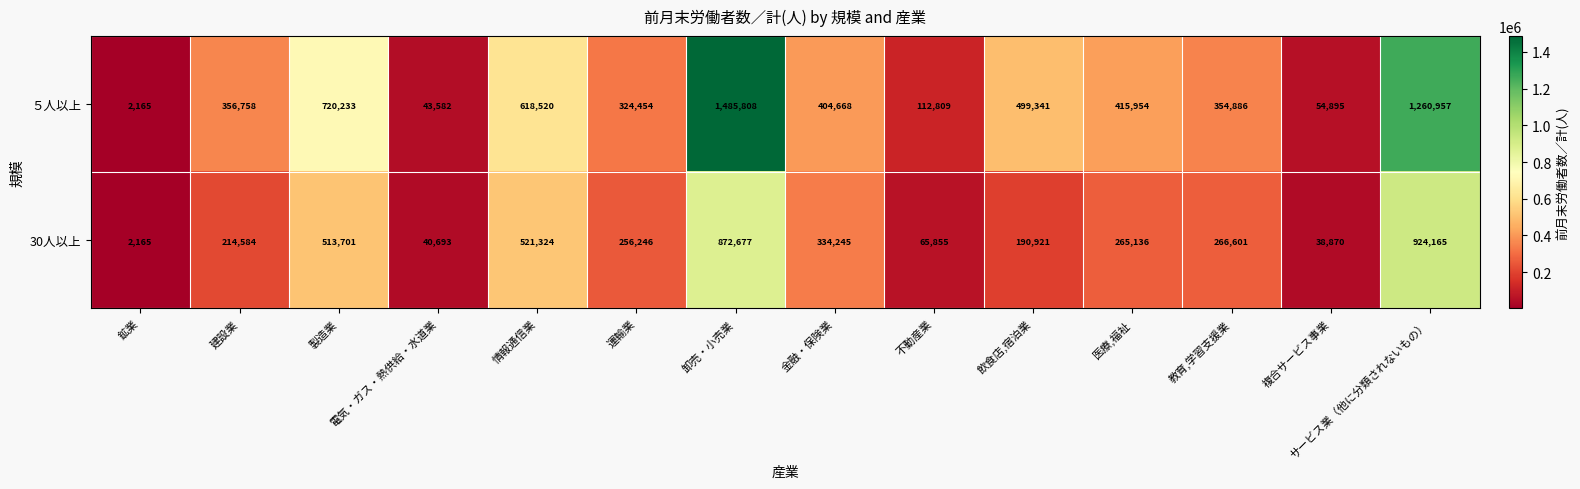

Where is ５人以上 nearest to the value 743986?

製造業